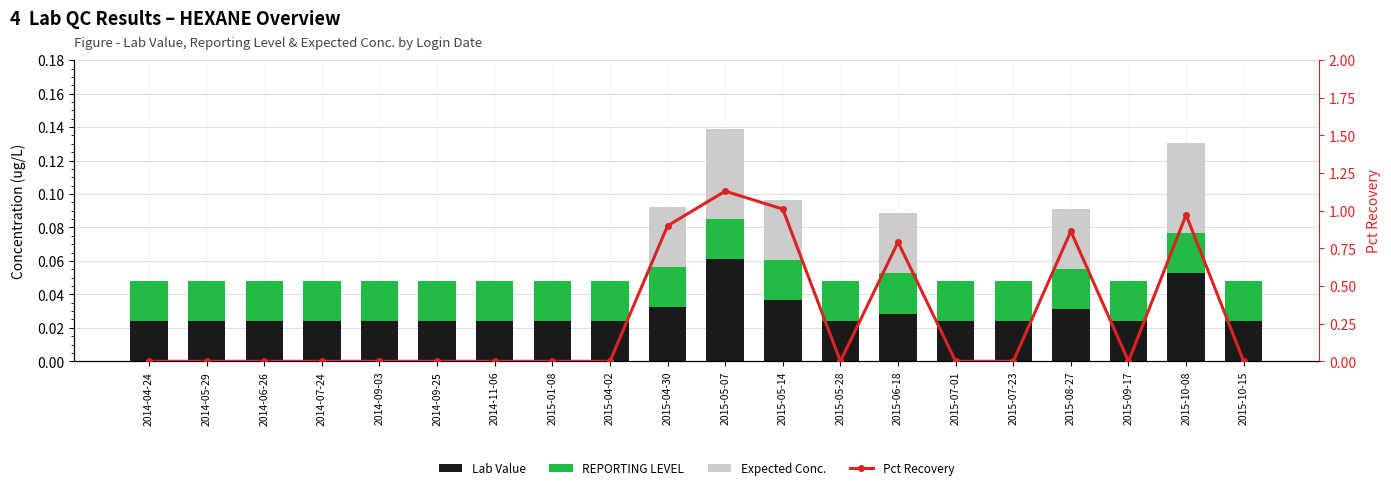

How many data points in Expected Conc. are above 0?

6